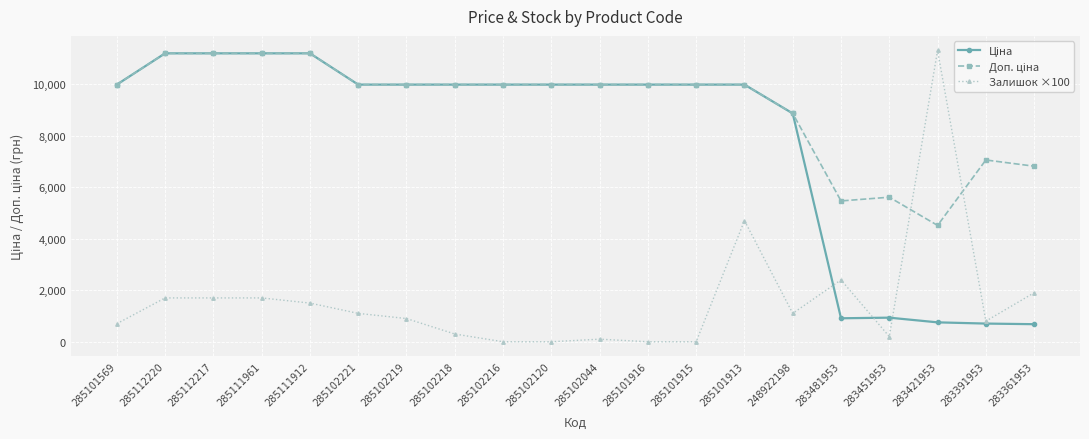

What is the total value across all series at 285101915?

19950.0